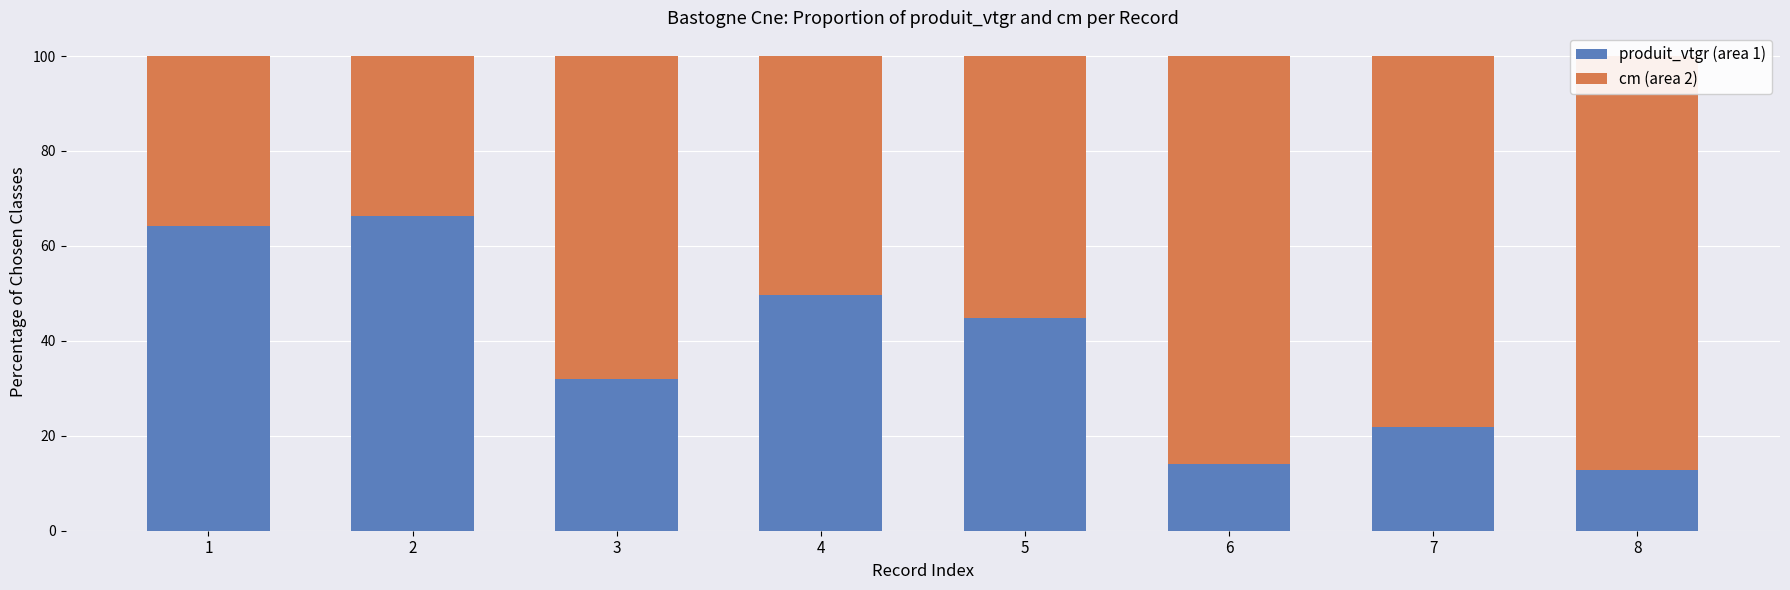

The value of produit_vtgr (area 1) at 4 is 74.5. True or false?

False